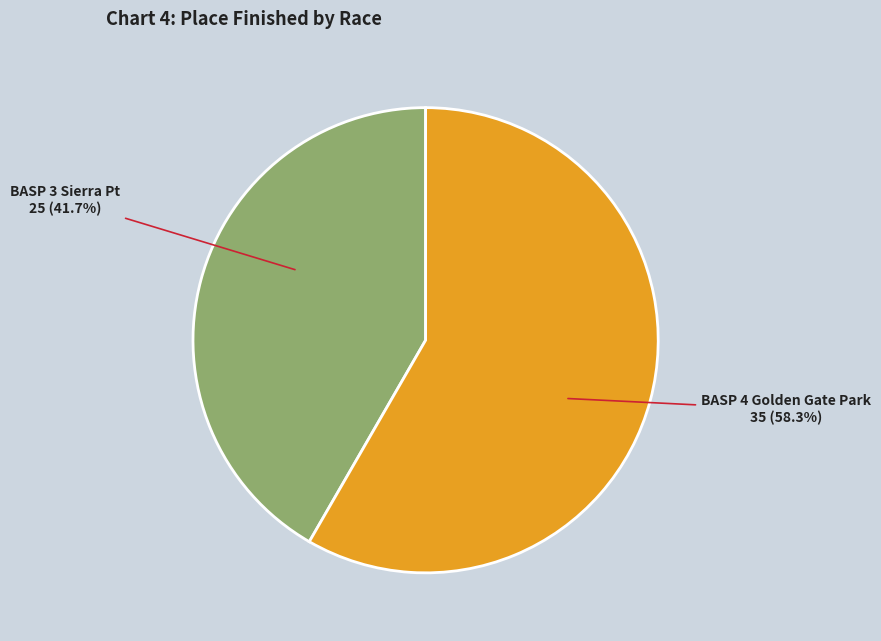

Is there a majority slice in this chart?

Yes